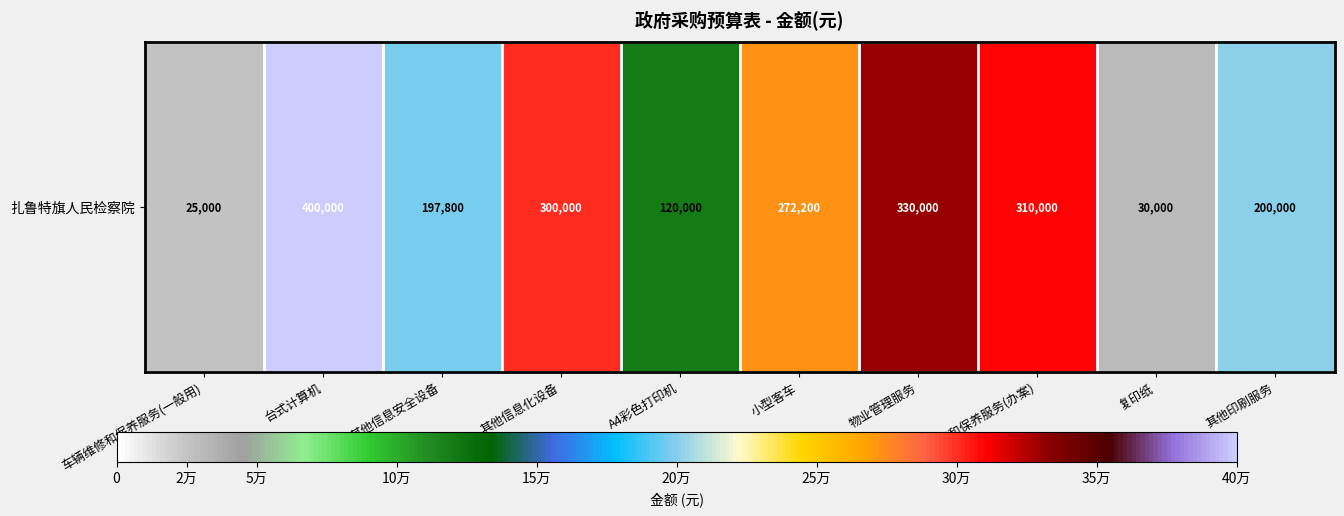

Count the number of data series in this chart.

1